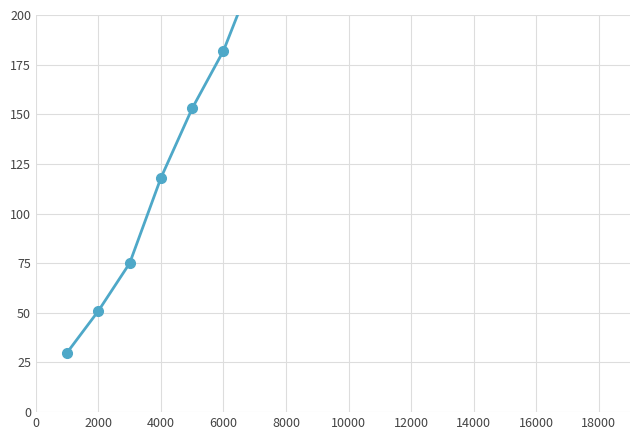

True or false: the data has more than 0 interior local peaks.

False